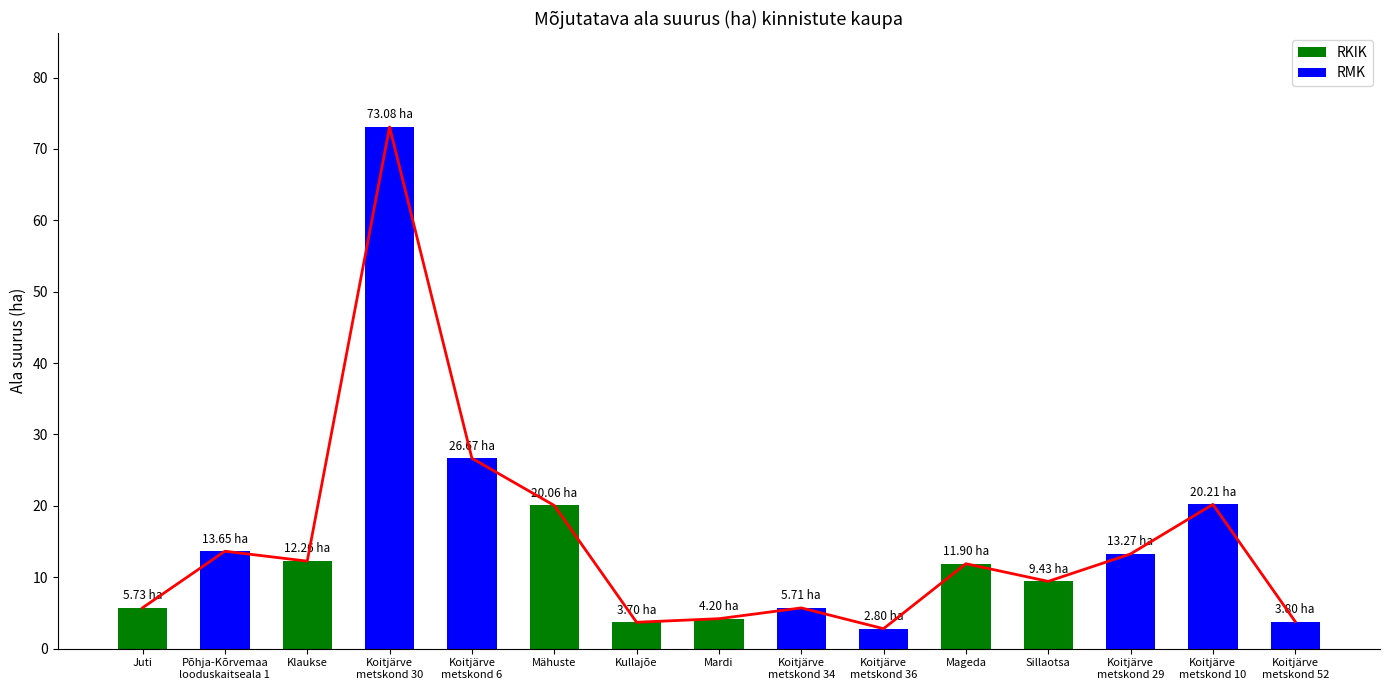

What is the sum of all values?

226.5